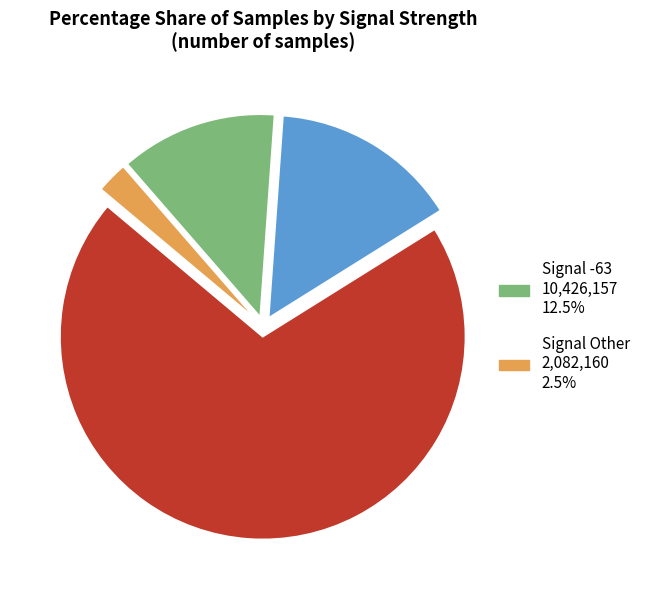

Is there any slice that represents more than half of the pie?

Yes